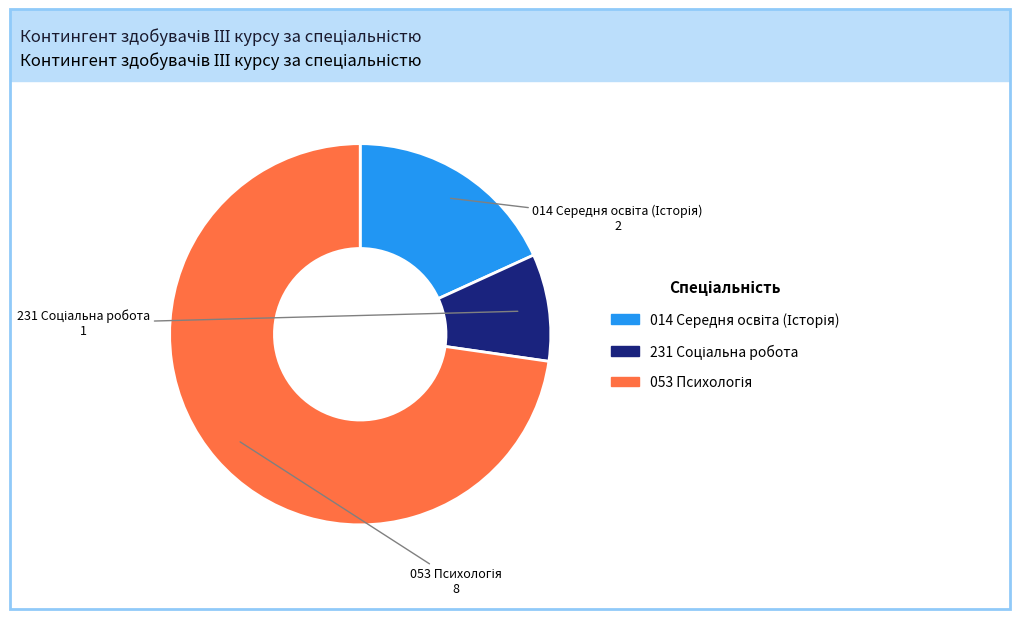

Rank the categories by value from highest to lowest.

053 Психологія, 014 Середня освіта (Історія), 231 Соціальна робота